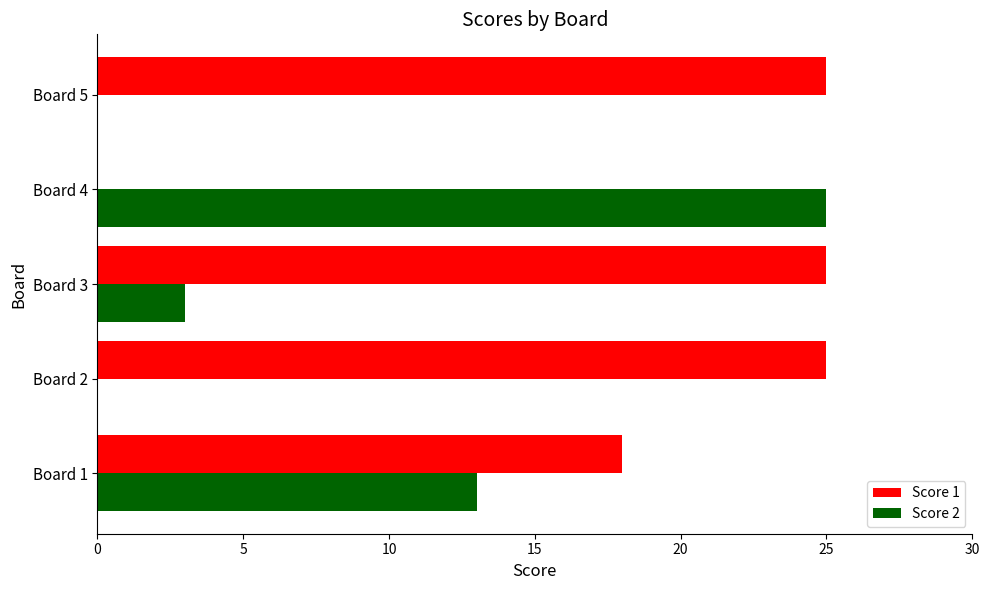

What is the sum of all Score 2 values?

41